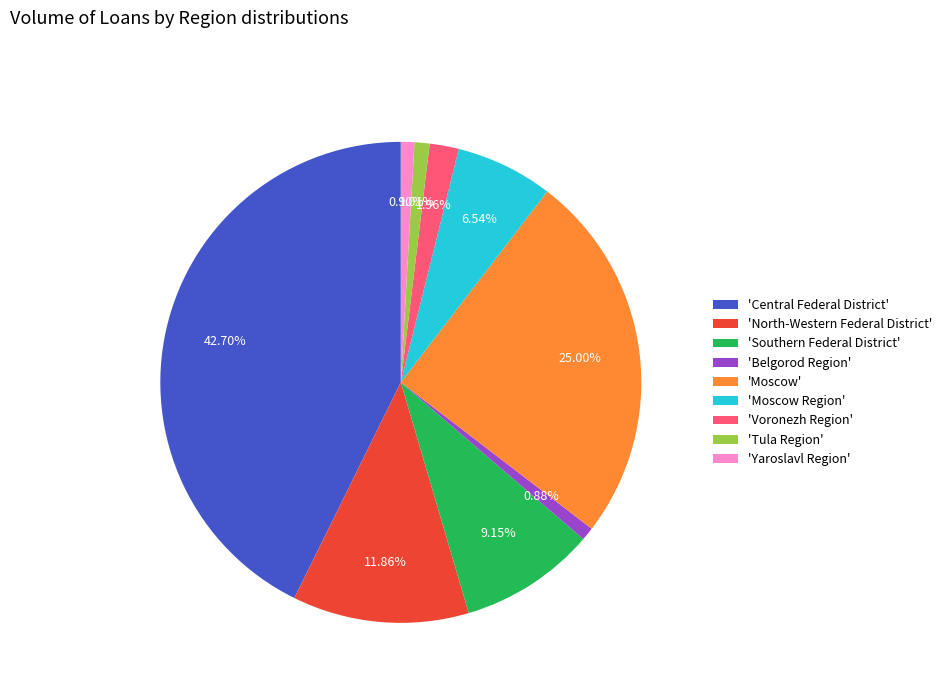

Count the number of slices in the pie.

9